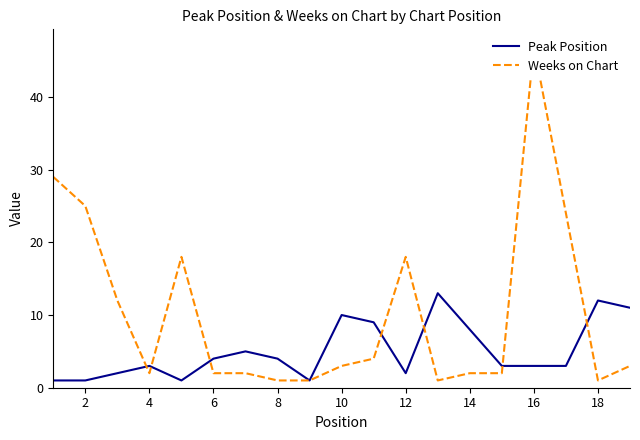

How many values in the Weeks on Chart series are below 3?

9